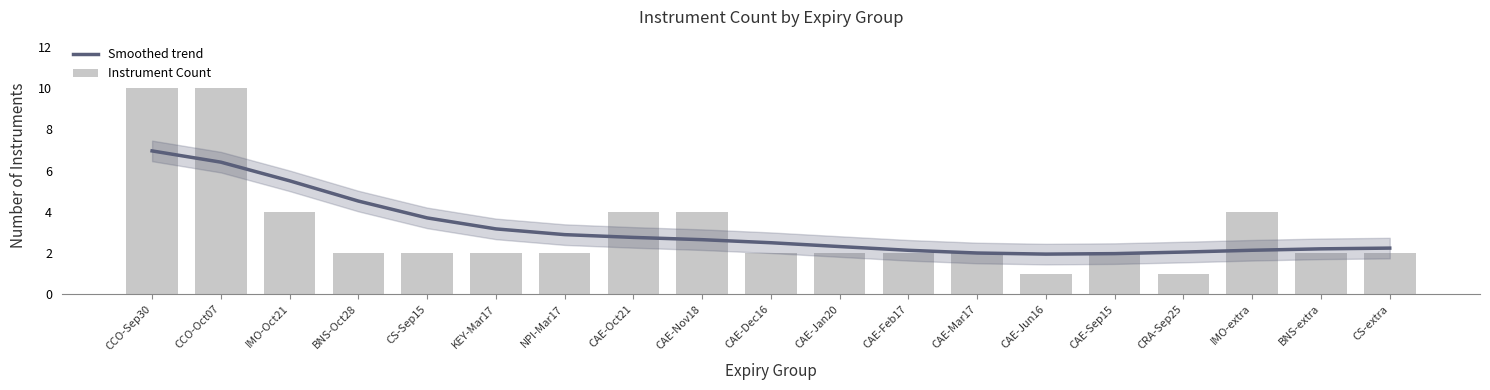

What position from the right is CAE-Jun16?

6